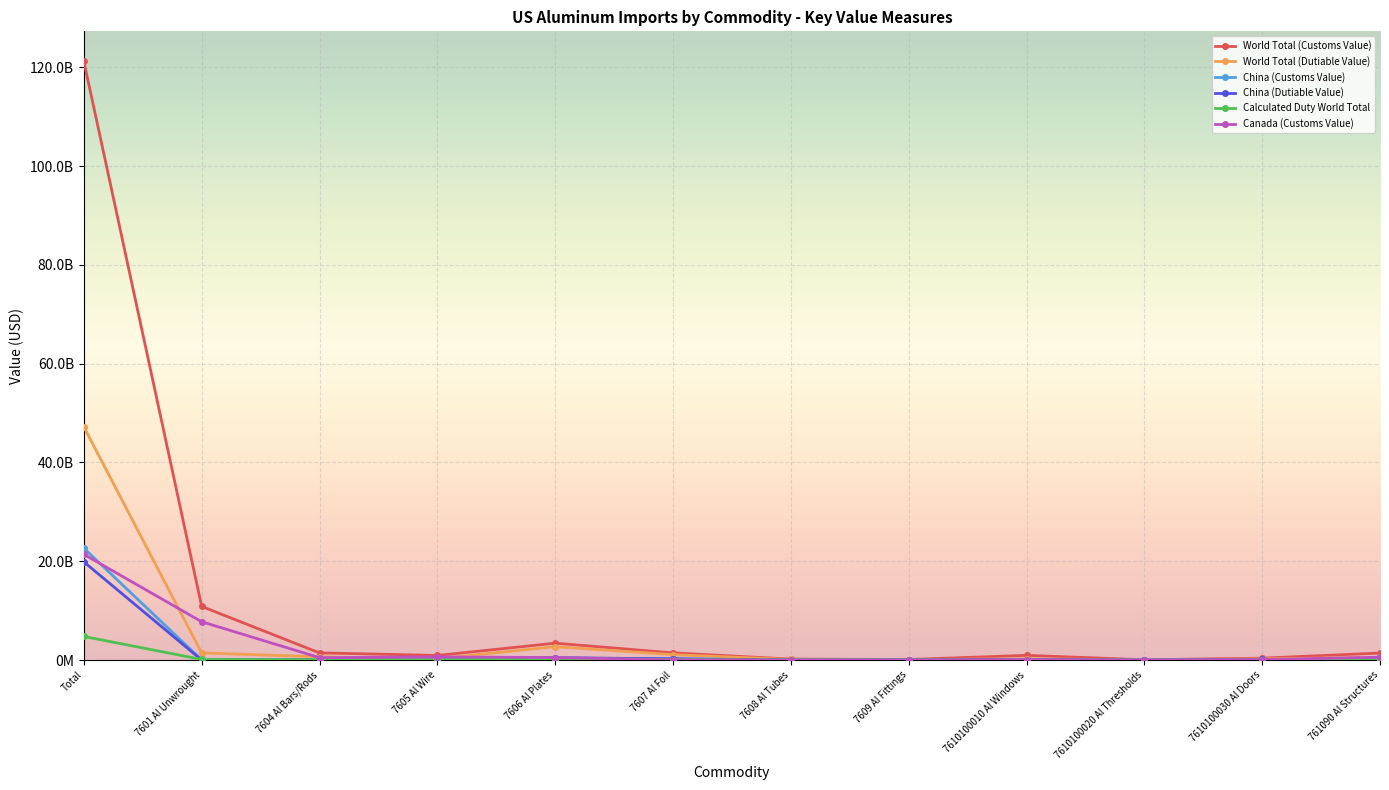

At which category does the chart reach its peak across all series?

Total